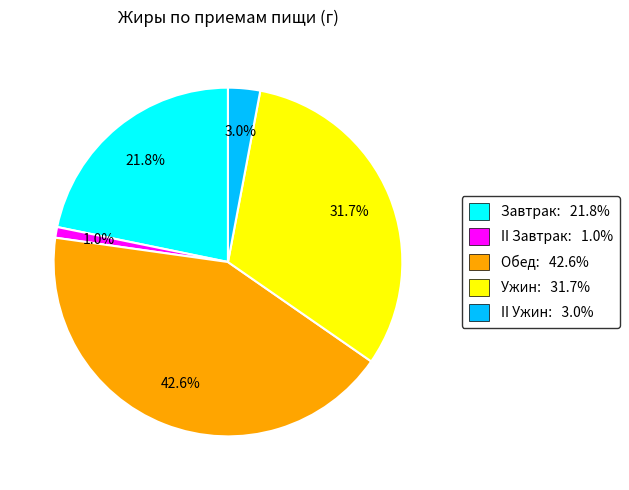

Between II Ужин: 3.0% and II Завтрак: 1.0%, which is larger?

II Ужин: 3.0%